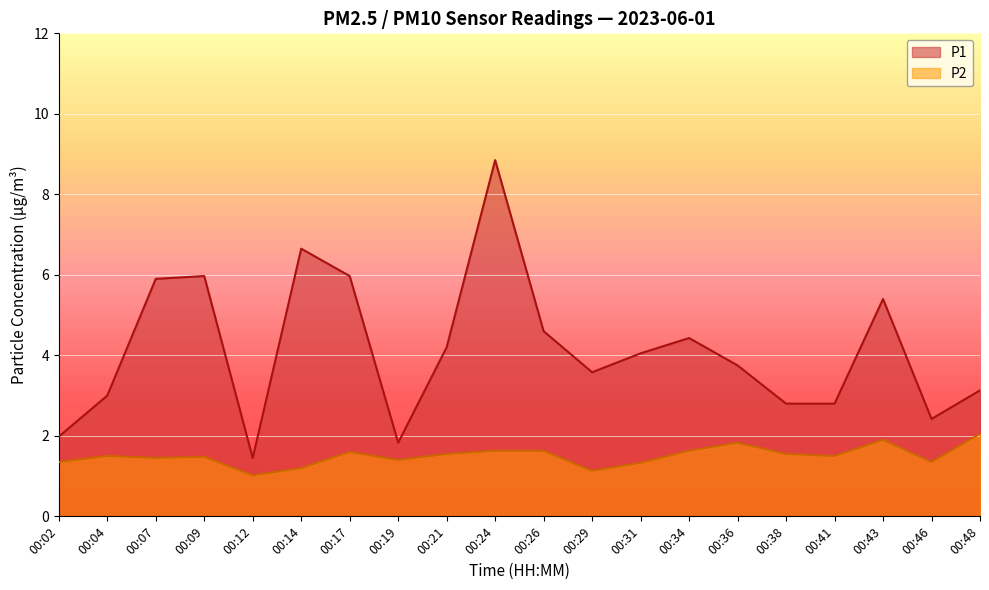

Does the chart display data point markers on the line(s)?

No